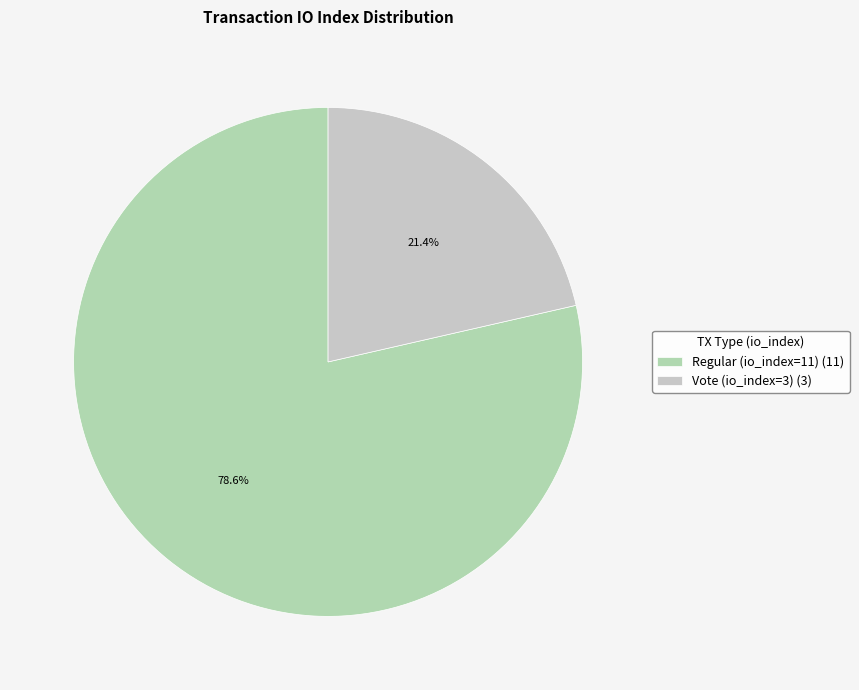

To the nearest percent, what percentage of the pie is Vote (io_index=3)?

21%